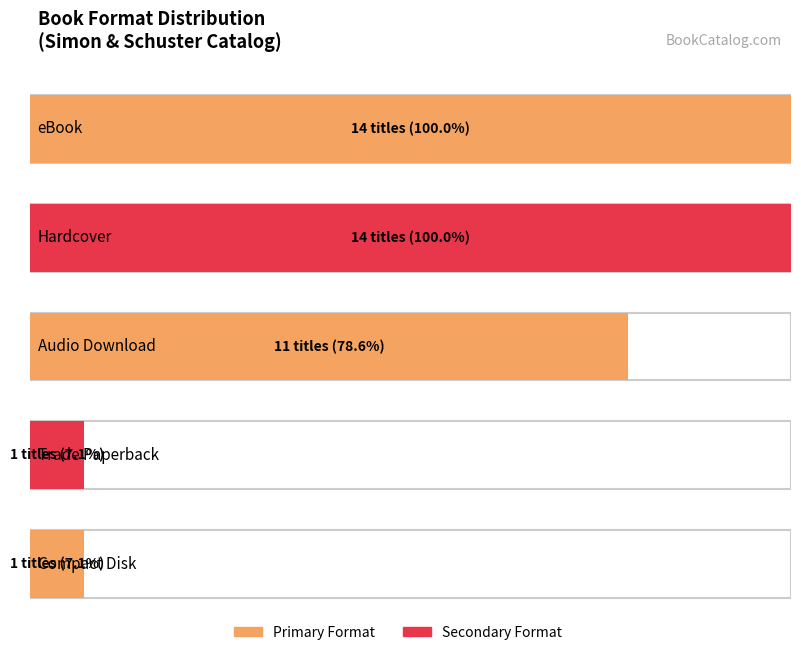

What is the maximum value shown in the chart?

14